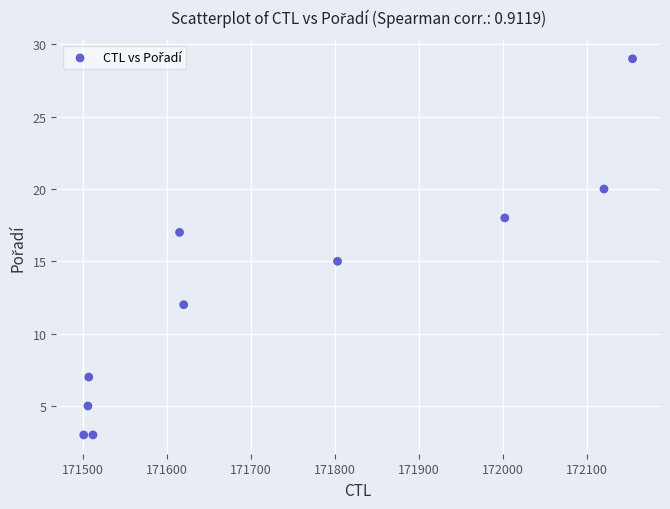

What is the range of Y values (max minus min)?

26